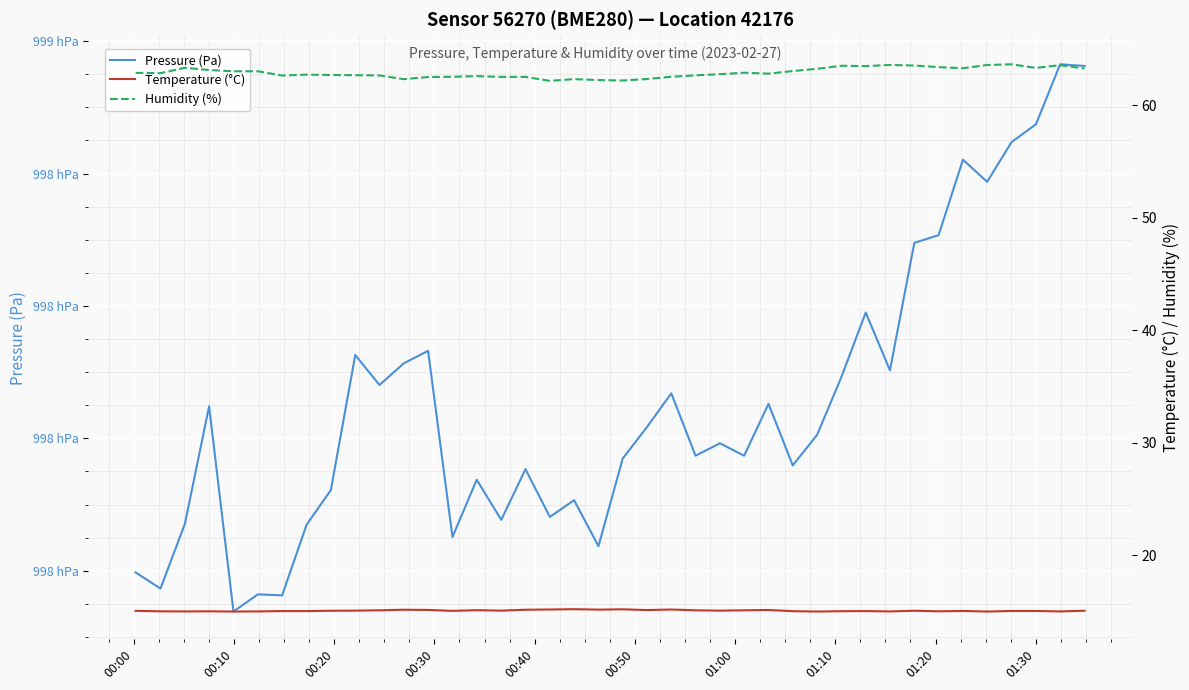

What are all the series names shown in the legend?

Pressure (Pa), Temperature (°C), Humidity (%)